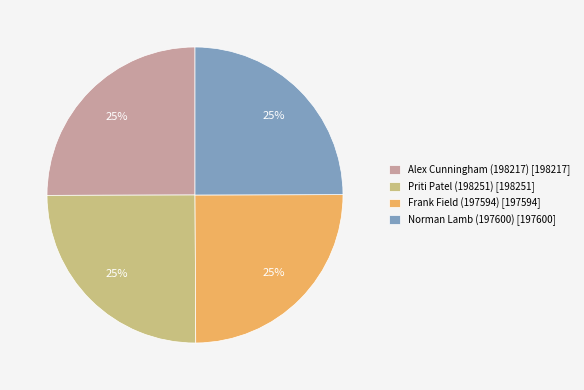

To the nearest percent, what portion does Frank Field (197594) represent?

25%